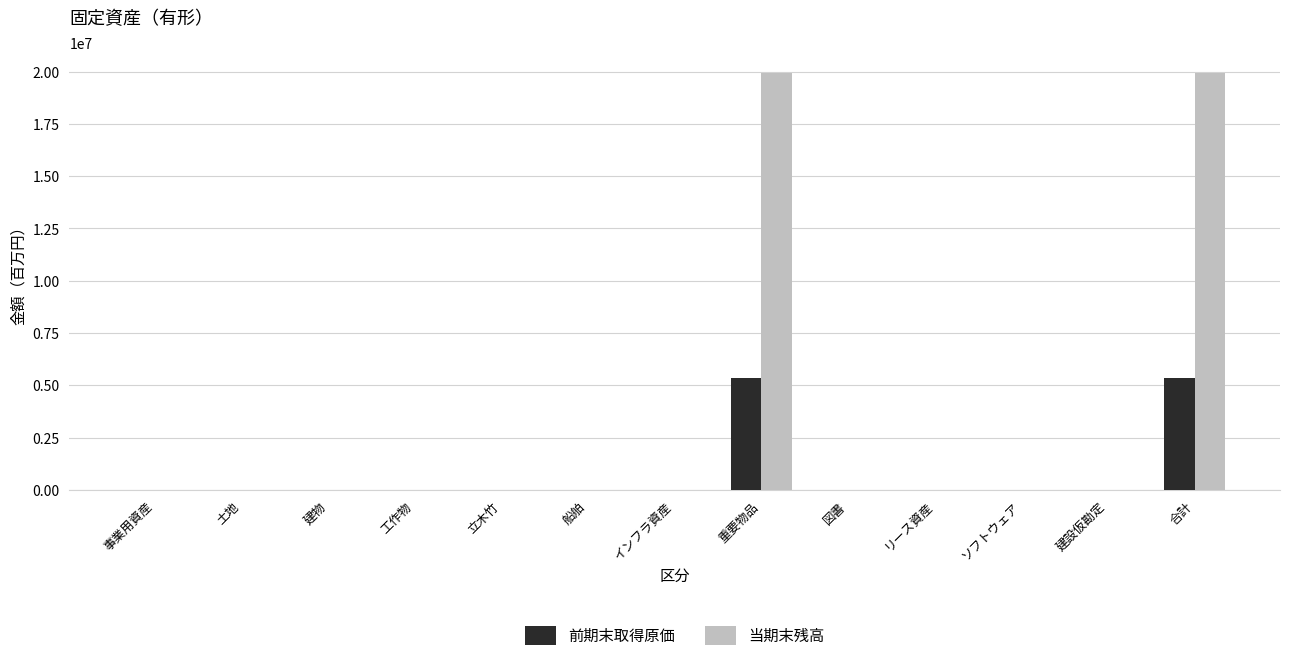

What is the maximum value for 前期末取得原価?

5356800